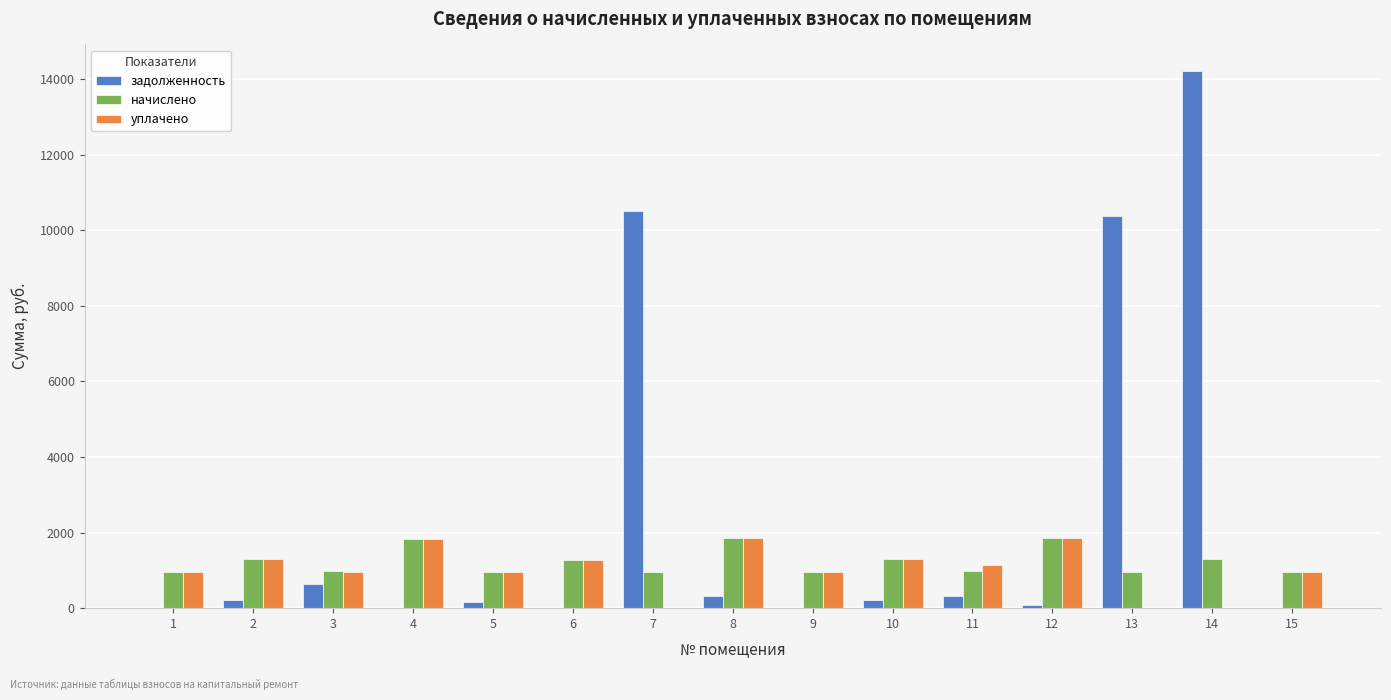

Between 8 and 15, which series saw the biggest shift?

уплачено